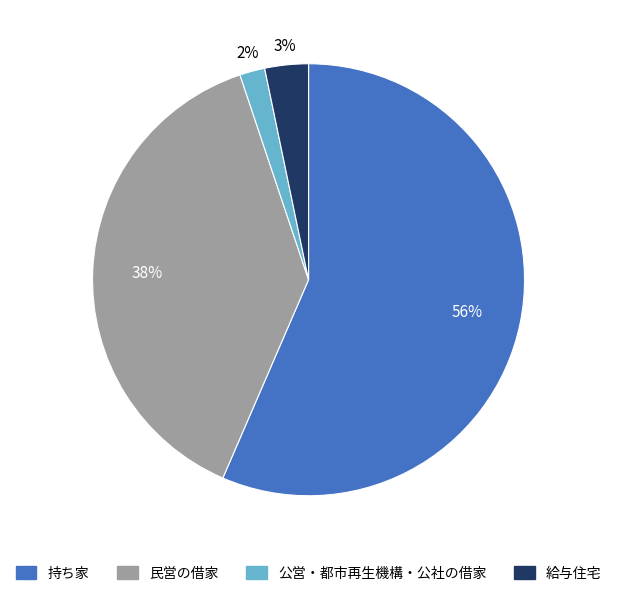

To the nearest percent, what portion does 公営・都市再生機構・公社の借家 represent?

2%